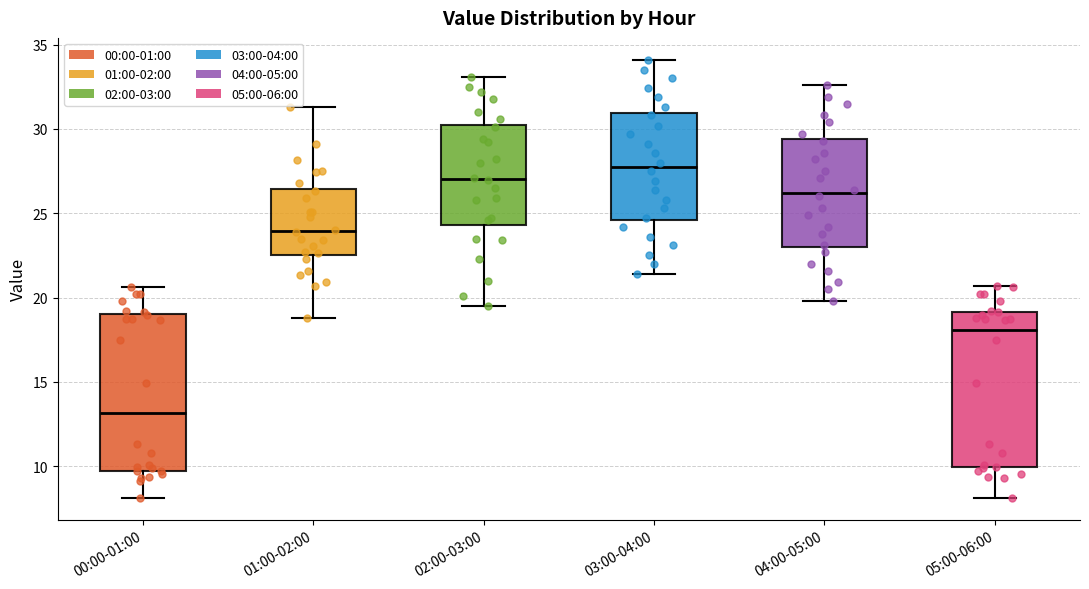

Where is the upper edge of the box for 03:00-04:00 on the y-axis? The values are not printed on the chart, so give them approximately, as read against the axis.

31.0